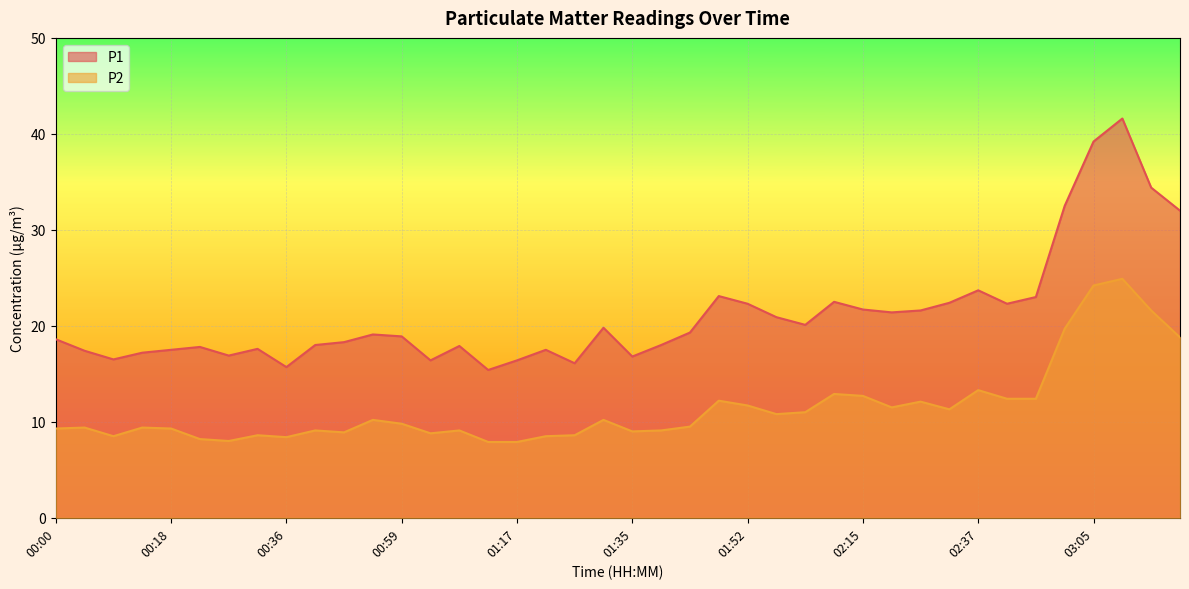

True or false: P2 has a value of 14.7 at 00:18.

False